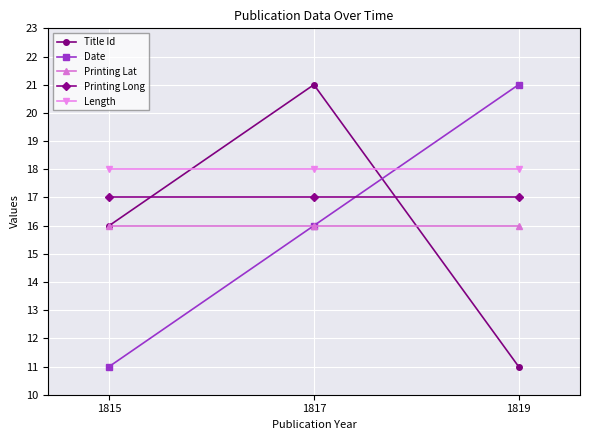

Between 1815 and 1819, which series saw the biggest shift?

Date